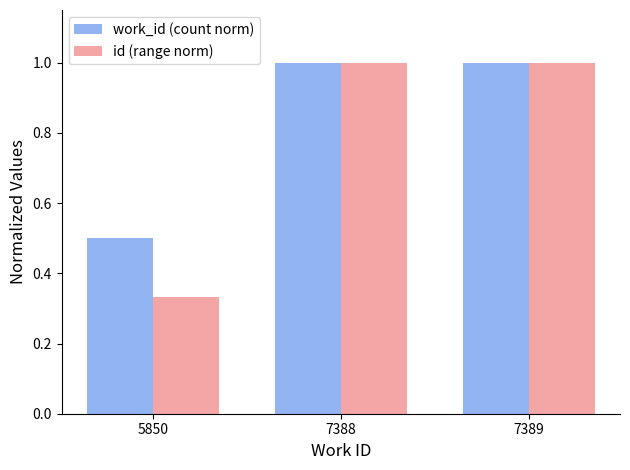

How many values in the work_id (count norm) series are below 1?

1